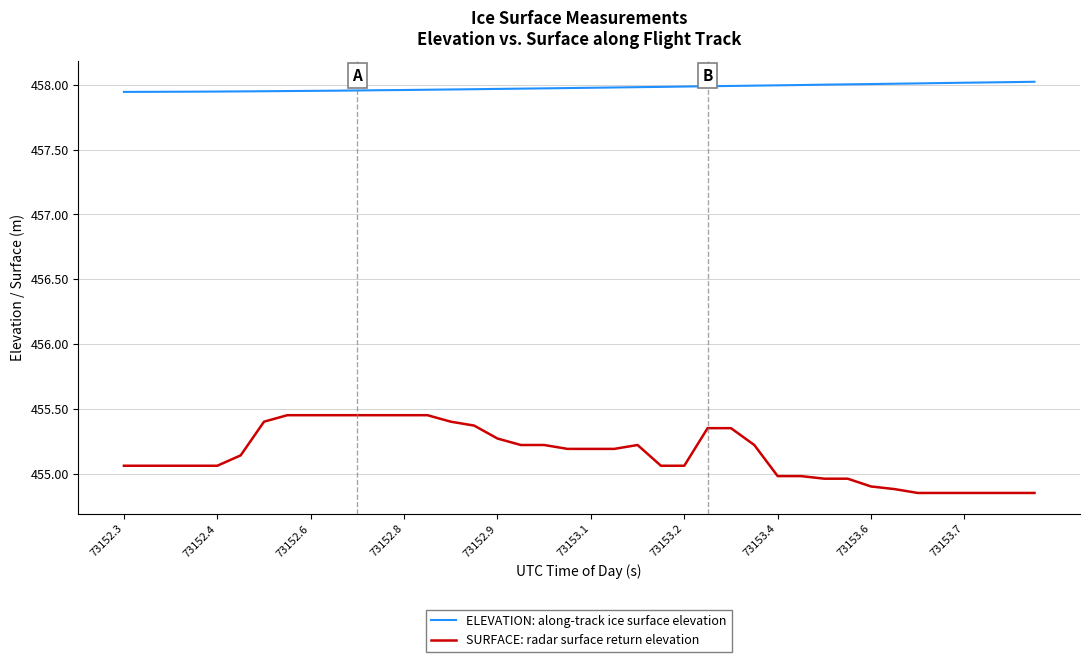

True or false: SURFACE: radar surface return elevation and ELEVATION: along-track ice surface elevation intersect in this chart.

False